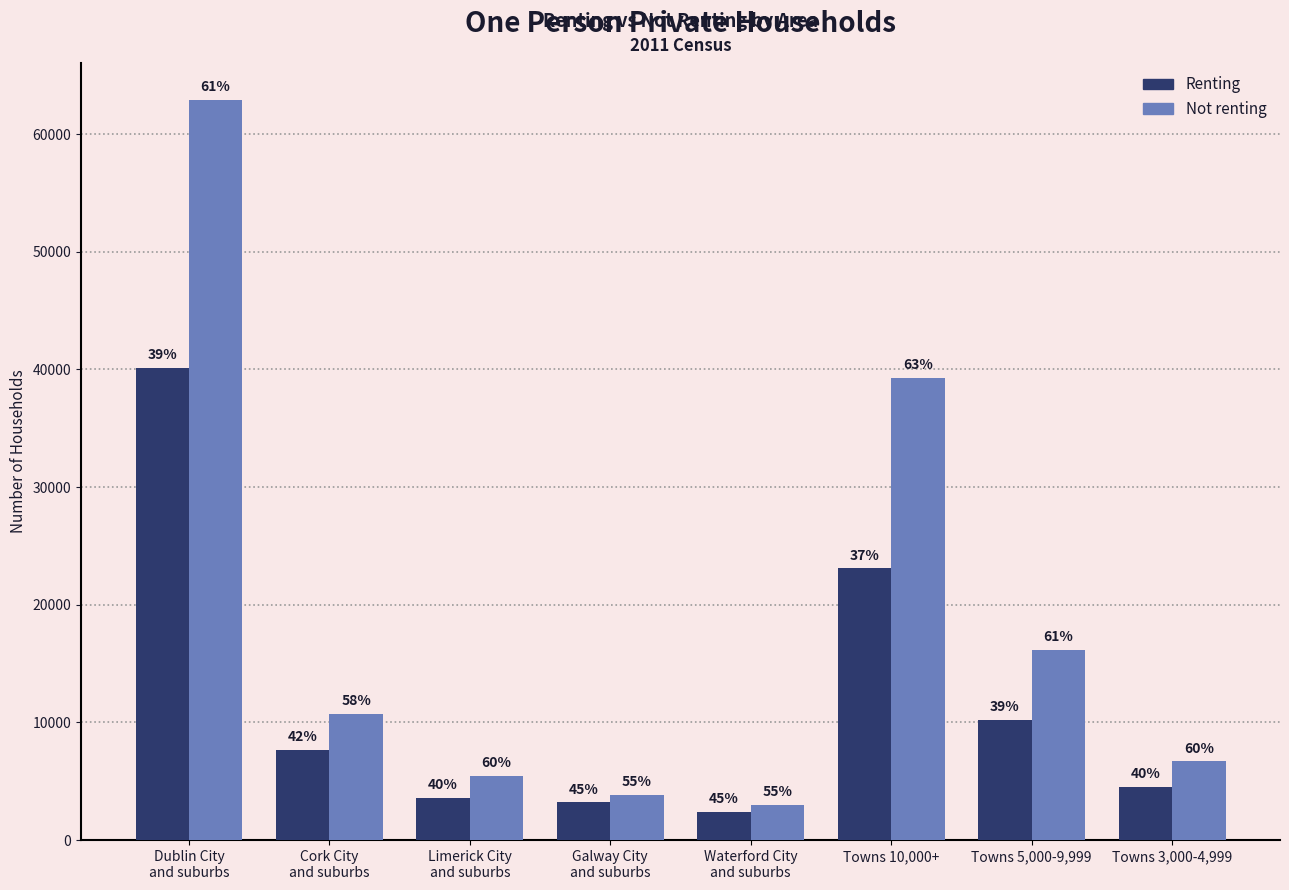

How many bars are there in total?

16